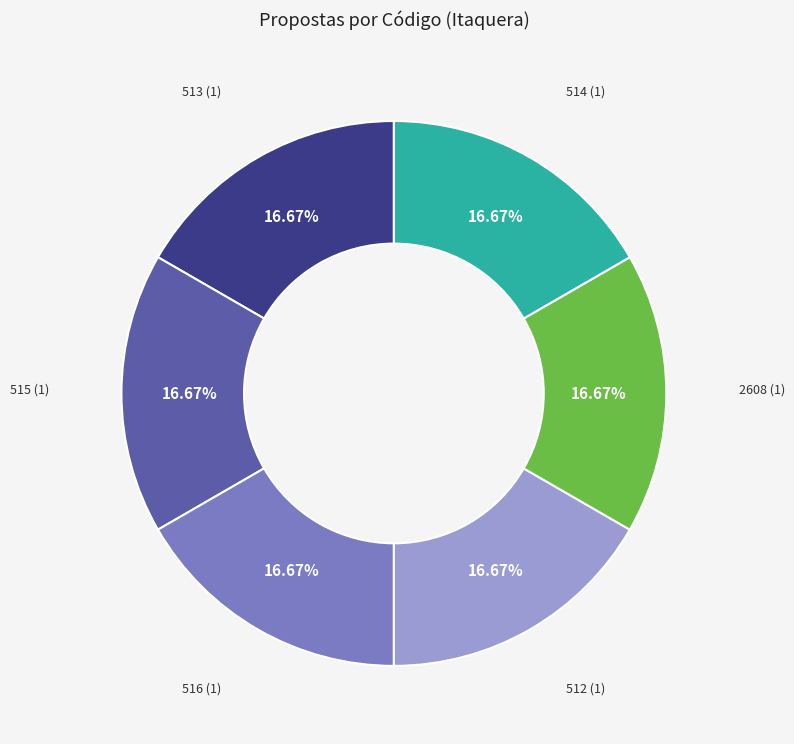

Approximately how many times larger is the value at 513 compared to 2608?

1.0